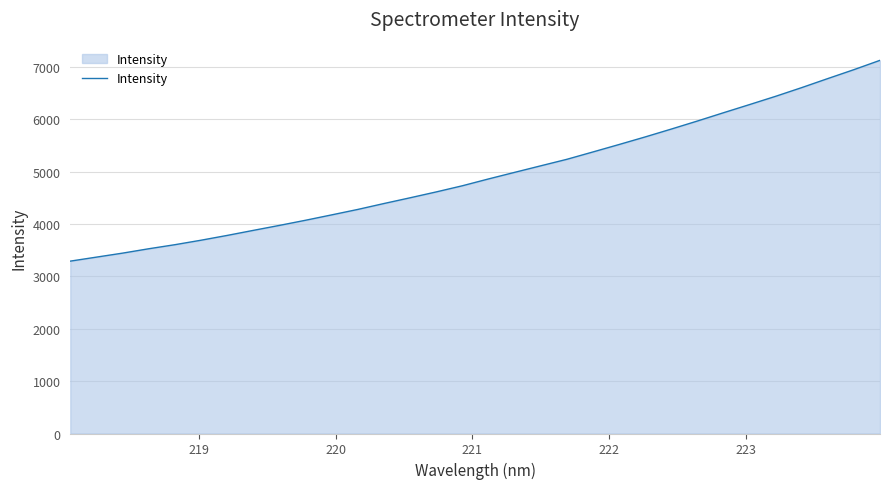

What is the difference between the maximum and minimum values?

3833.5